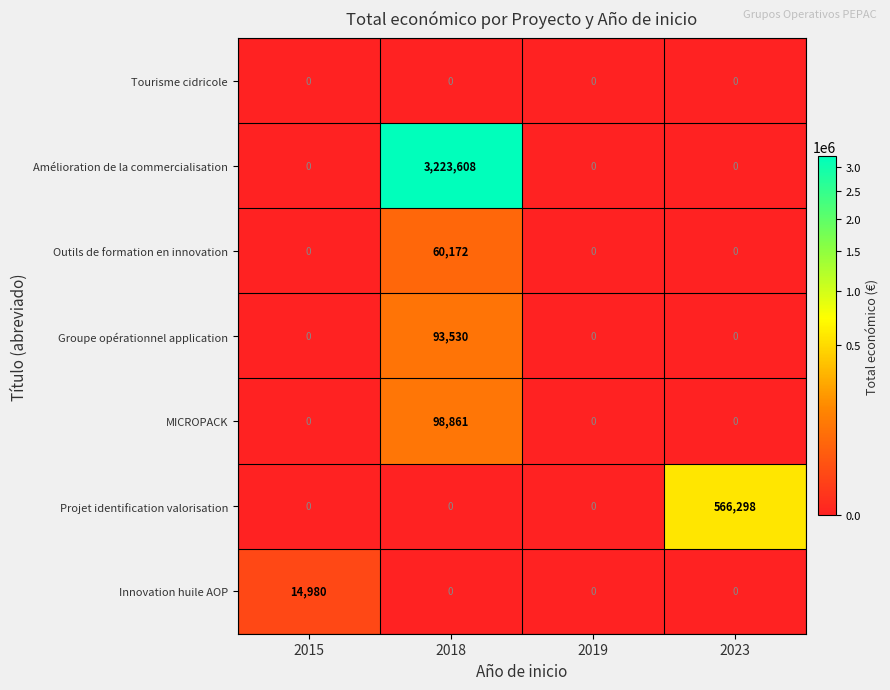

Reading left to right, list all the values displayed in this chart.

Tourisme cidricole: 0	0	0	0
Amélioration de la commercialisation: 0	3223608	0	0
Outils de formation en innovation: 0	60172	0	0
Groupe opérationnel application: 0	93530	0	0
MICROPACK: 0	98861	0	0
Projet identification valorisation: 0	0	0	566298
Innovation huile AOP: 14980	0	0	0